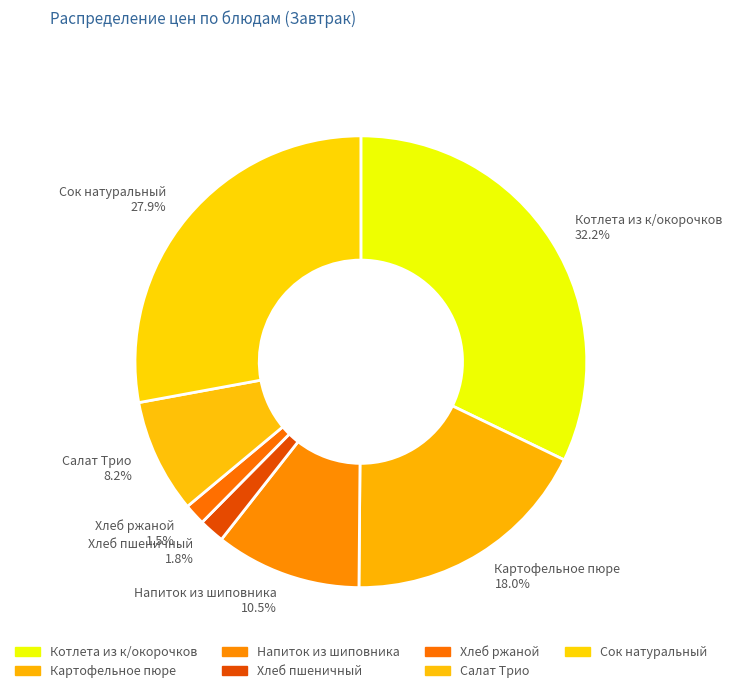

Does Котлета из к/окорочков 32.2% account for over 50% of the chart?

No